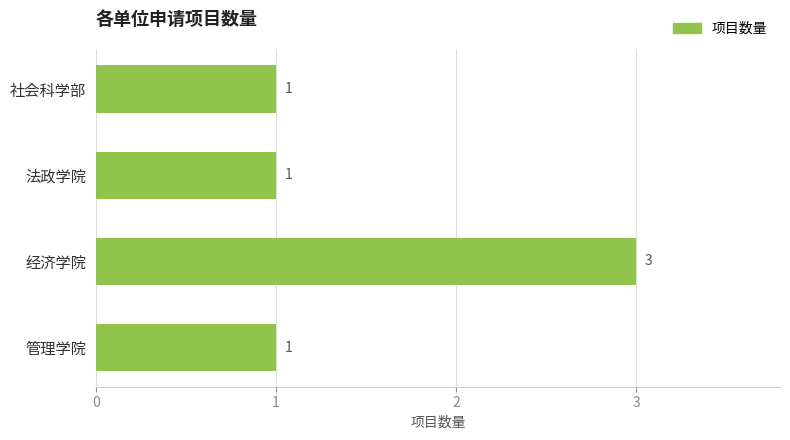

Between 经济学院 and 社会科学部, which is larger?

经济学院